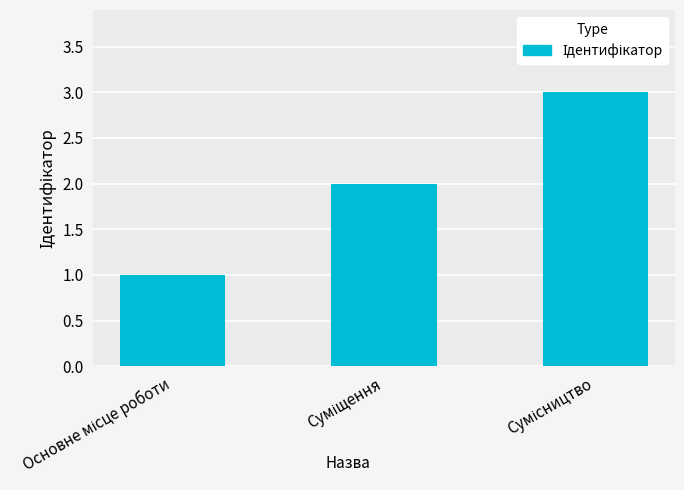

What is the sum of all values?

6